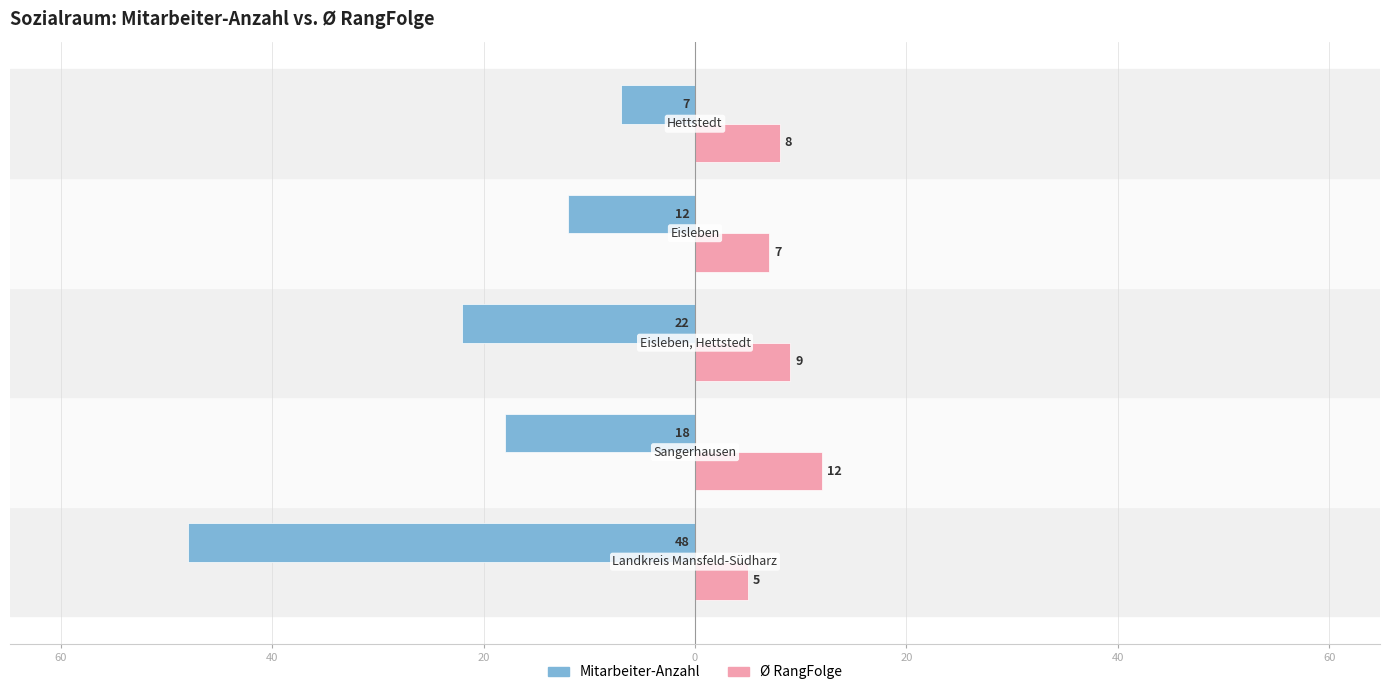

What are all the series names shown in the legend?

Mitarbeiter-Anzahl, Ø RangFolge